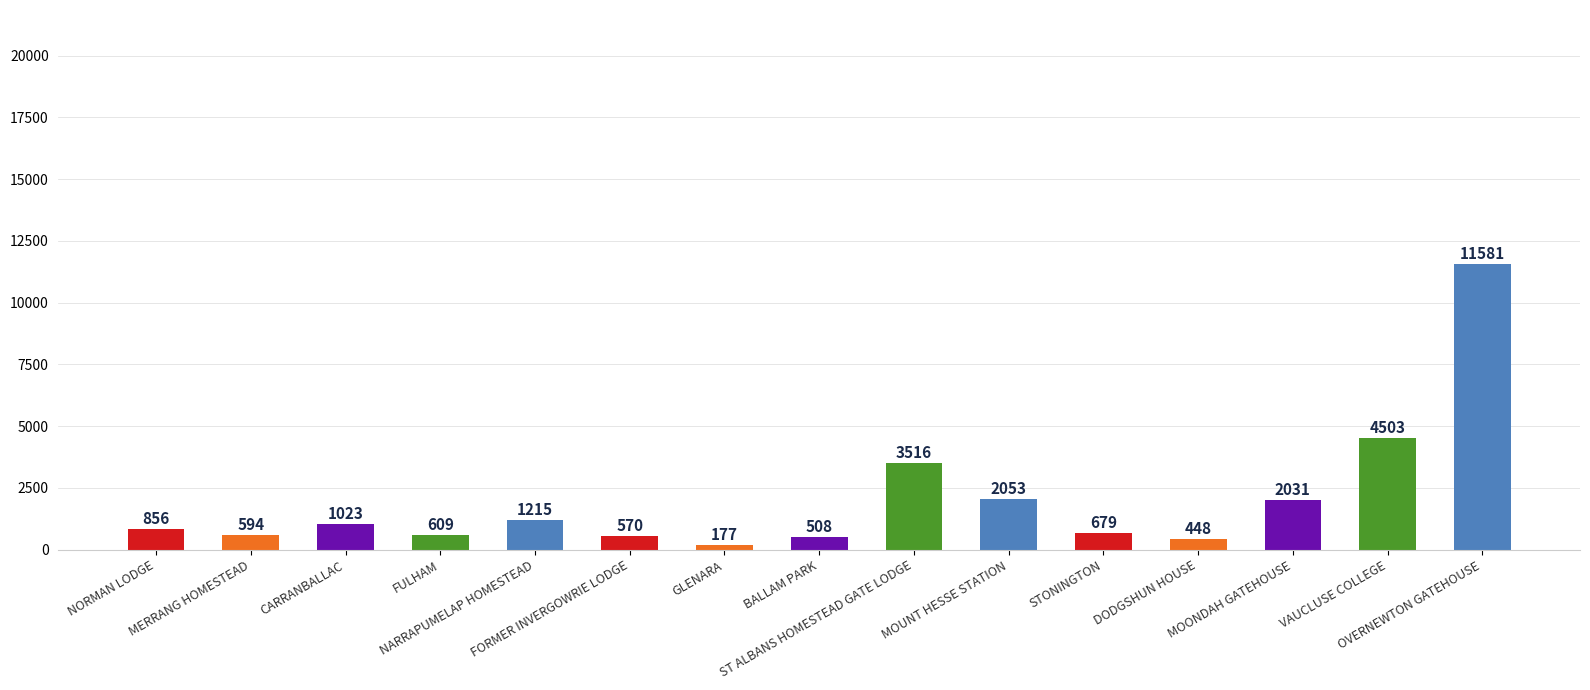

What position from the right is NORMAN LODGE?

15